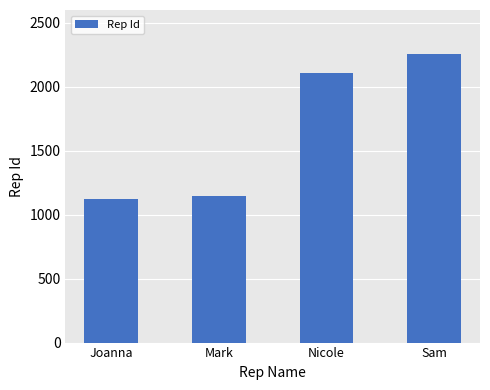

What is the sum of the values at Nicole and Mark?

3248